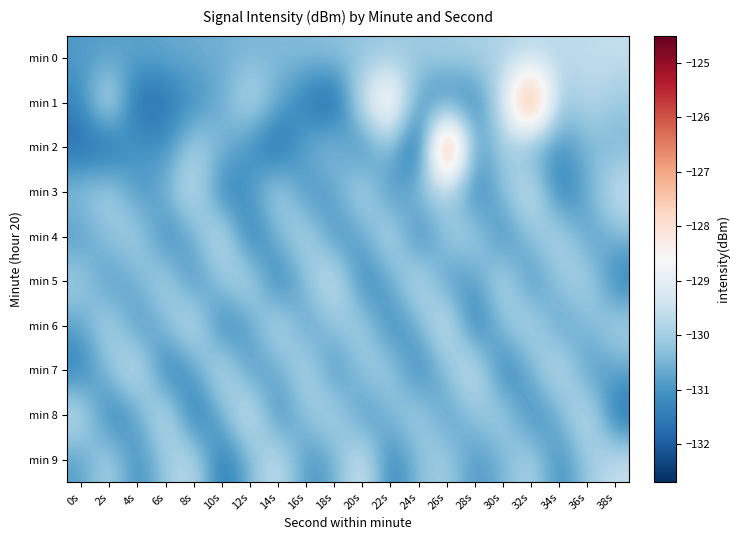

Reading left to right, what are all the values shown in this chart?

min 0: 0s=-130.9	2s=-130.8	4s=-130.8	6s=-130.7	8s=-130.6	10s=-130.6	12s=-130.5	14s=-130.4	16s=-130.3	18s=-130.3	20s=-130.2	22s=-130.1	24s=-130.1	26s=-130.0	28s=-129.9	30s=-129.8	32s=-129.8	34s=-129.7	36s=-129.6	38s=-129.6
min 1: 0s=-131.3	2s=-129.1	4s=-132.0	6s=-131.6	8s=-131.1	10s=-130.7	12s=-129.5	14s=-130.7	16s=-131.5	18s=-132.2	20s=-129.3	22s=-127.6	24s=-131.0	26s=-131.4	28s=-131.4	30s=-129.4	32s=-125.3	34s=-130.3	36s=-129.7	38s=-130.1
min 2: 0s=-131.8	2s=-131.9	4s=-130.8	6s=-131.2	8s=-129.9	10s=-130.4	12s=-131.2	14s=-131.9	16s=-130.5	18s=-130.2	20s=-131.5	22s=-130.0	24s=-132.6	26s=-124.5	28s=-131.2	30s=-129.8	32s=-130.9	34s=-131.1	36s=-130.4	38s=-130.5
min 3: 0s=-130.2	2s=-129.8	4s=-131.1	6s=-130.5	8s=-129.3	10s=-131.6	12s=-130.9	14s=-129.7	16s=-131.2	18s=-130.8	20s=-129.5	22s=-131.3	24s=-130.1	26s=-129.9	28s=-131.5	30s=-130.3	32s=-129.1	34s=-131.7	36s=-130.6	38s=-129.4
min 4: 0s=-131.0	2s=-130.2	4s=-129.8	6s=-131.4	8s=-130.6	10s=-129.2	12s=-131.8	14s=-130.4	16s=-129.6	18s=-131.2	20s=-130.8	22s=-129.4	24s=-131.6	26s=-130.0	28s=-129.8	30s=-131.4	32s=-130.2	34s=-129.6	36s=-131.0	38s=-130.4
min 5: 0s=-129.9	2s=-131.1	4s=-130.5	6s=-129.7	8s=-131.3	10s=-130.1	12s=-129.5	14s=-131.7	16s=-130.3	18s=-129.1	20s=-131.5	22s=-130.7	24s=-129.3	26s=-131.1	28s=-130.9	30s=-129.5	32s=-131.3	34s=-130.1	36s=-129.7	38s=-131.5
min 6: 0s=-130.8	2s=-129.6	4s=-131.2	6s=-130.4	8s=-129.2	10s=-131.6	12s=-130.8	14s=-129.4	16s=-131.0	18s=-130.2	20s=-129.8	22s=-131.4	24s=-130.6	26s=-129.0	28s=-131.8	30s=-130.2	32s=-129.6	34s=-131.0	36s=-130.4	38s=-129.8
min 7: 0s=-131.5	2s=-130.3	4s=-129.1	6s=-131.7	8s=-130.9	10s=-129.3	12s=-131.1	14s=-130.7	16s=-129.5	18s=-131.3	20s=-130.1	22s=-129.9	24s=-131.5	26s=-130.3	28s=-129.1	30s=-131.7	32s=-130.5	34s=-129.3	36s=-131.1	38s=-130.7
min 8: 0s=-129.4	2s=-131.6	4s=-130.8	6s=-129.2	8s=-131.8	10s=-130.6	12s=-129.0	14s=-131.4	16s=-130.2	18s=-129.6	20s=-131.2	22s=-130.4	24s=-129.8	26s=-131.0	28s=-130.2	30s=-129.8	32s=-131.4	34s=-130.6	36s=-129.2	38s=-131.8
min 9: 0s=-130.9	2s=-129.7	4s=-131.3	6s=-130.1	8s=-129.5	10s=-131.7	12s=-130.5	14s=-129.3	16s=-131.1	18s=-130.7	20s=-129.1	22s=-131.5	24s=-130.3	26s=-129.9	28s=-131.1	30s=-130.5	32s=-129.7	34s=-131.3	36s=-130.1	38s=-129.5